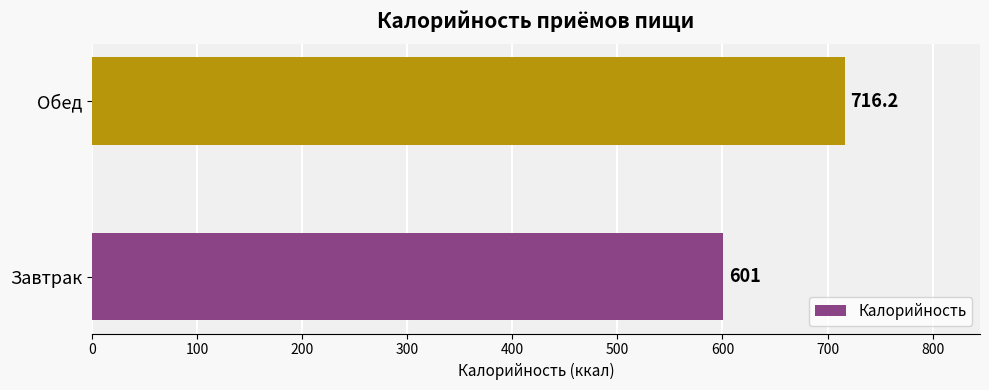

What is the maximum value shown in the chart?

716.2